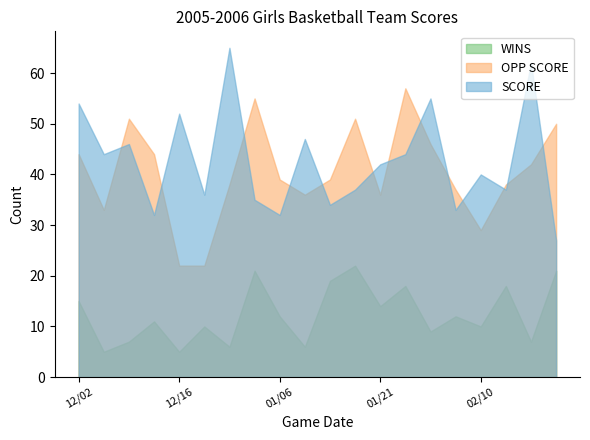

Is it true that SCORE equals 32 at 01/06?

True